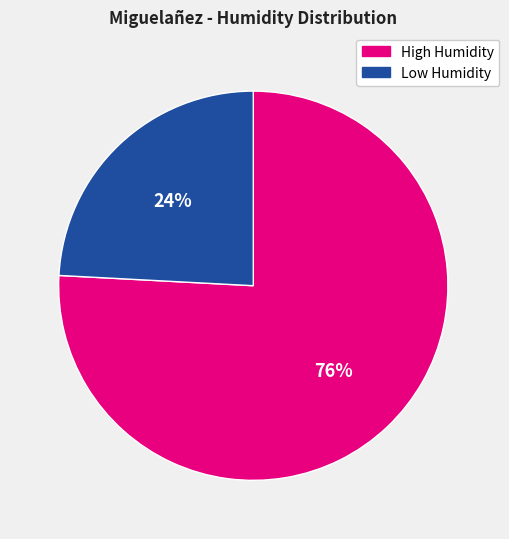

Is there any slice that represents more than half of the pie?

Yes